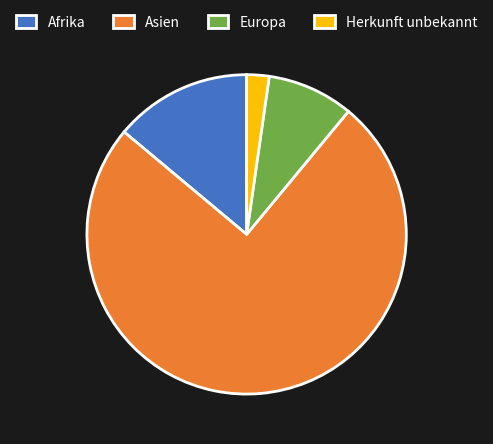

True or false: Afrika accounts for 14% of the total.

True